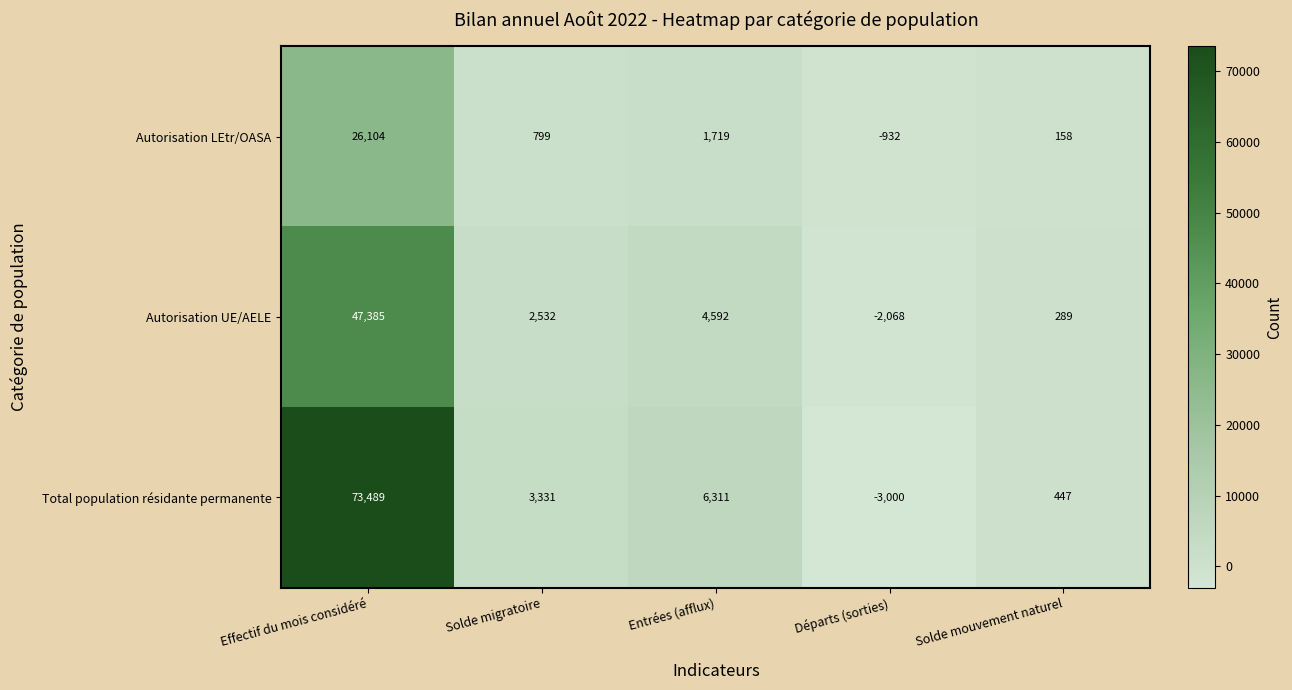

The Autorisation UE/AELE series shows 180 at Solde mouvement naturel. True or false?

False